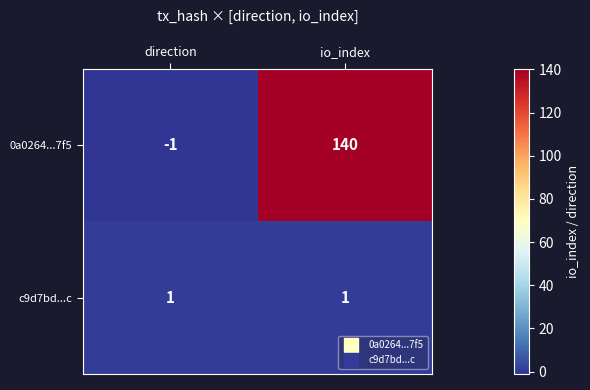

List the series in order of their overall mean, lowest first.

c9d7bd...c, 0a0264...7f5